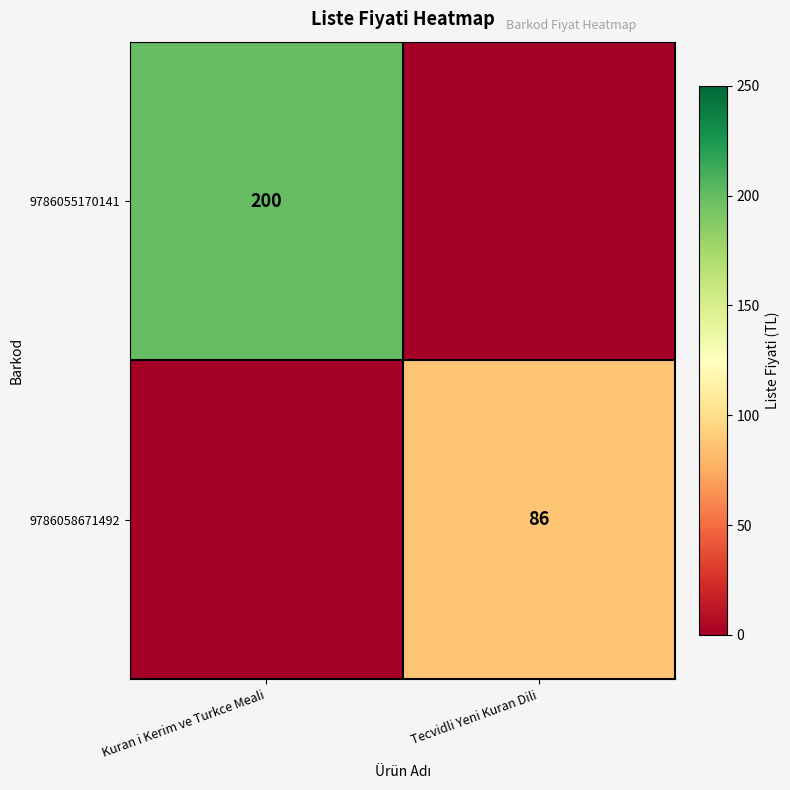

The value of 9786055170141 at Kuran i Kerim ve Turkce Meali is 200. True or false?

True